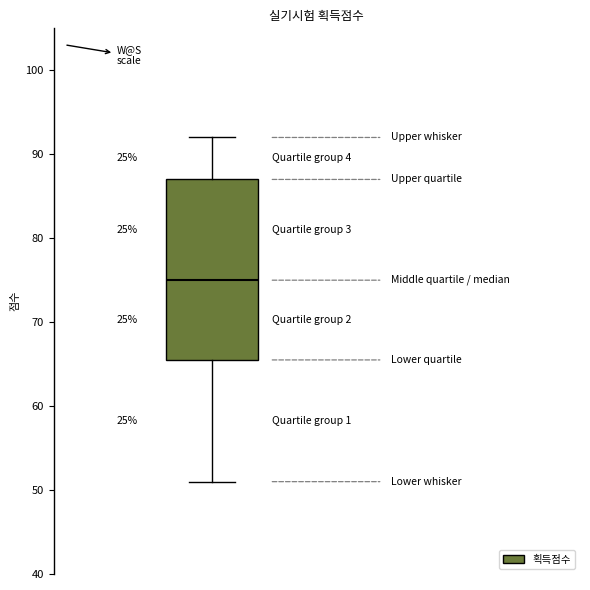

Where does the upper whisker of the box end on the y-axis? The values are not printed on the chart, so give them approximately, as read against the axis.

92